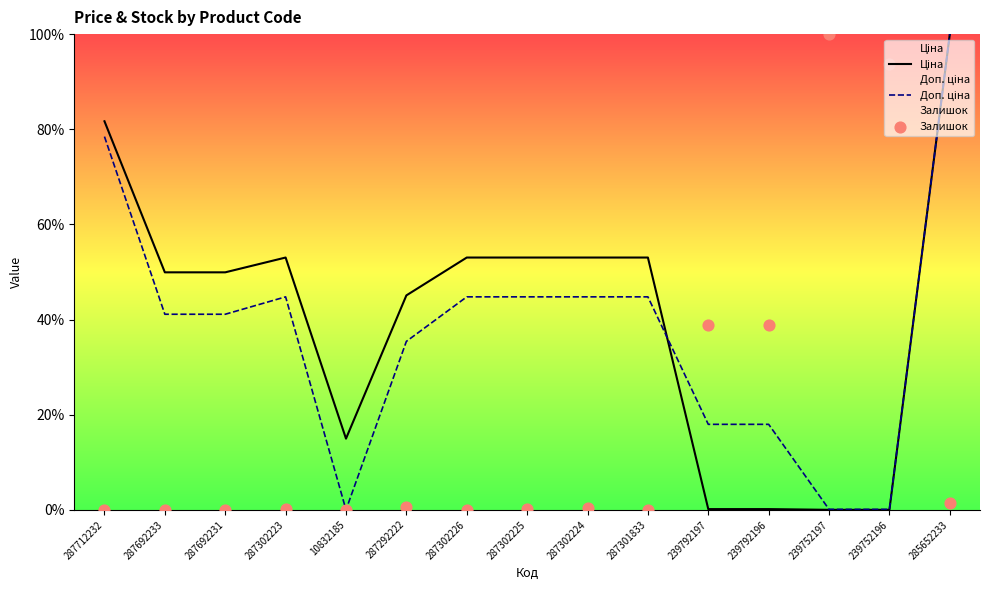

At which category is the sum across all series the highest?

285652233